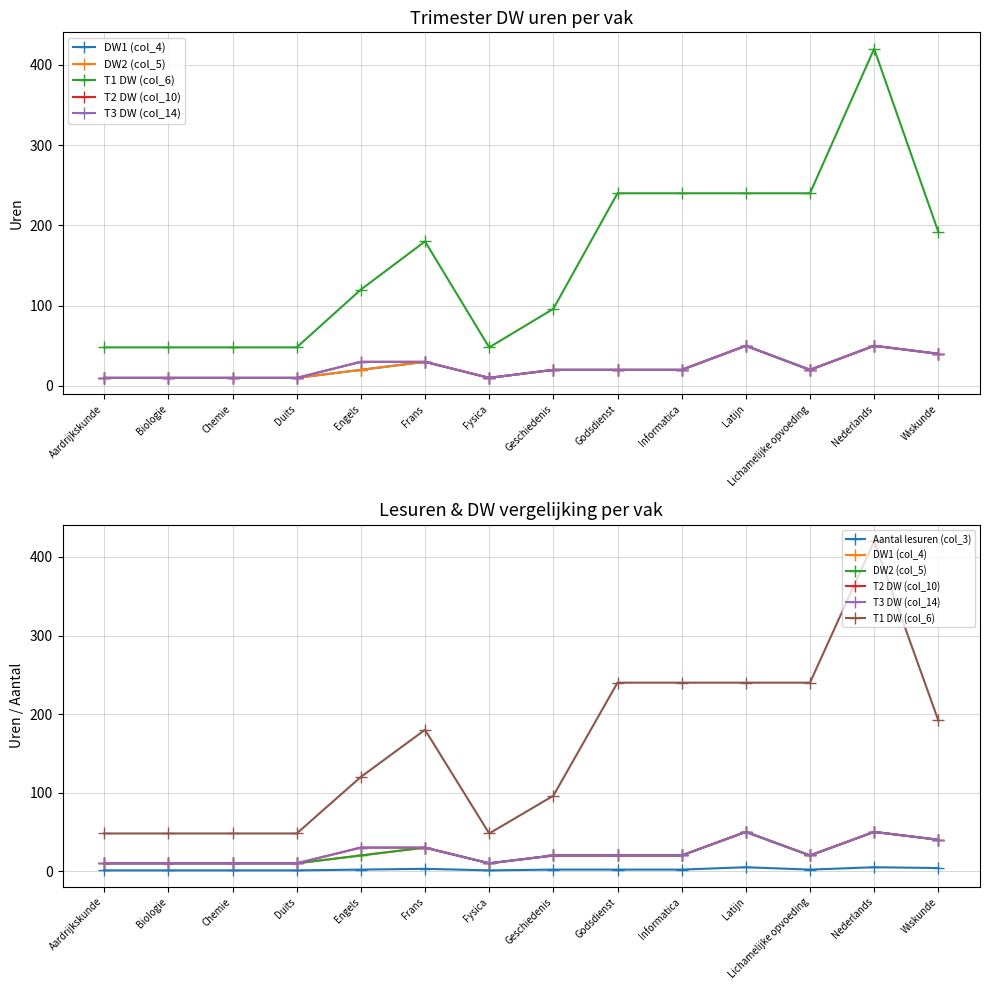

How many categories are shown in the chart?

14